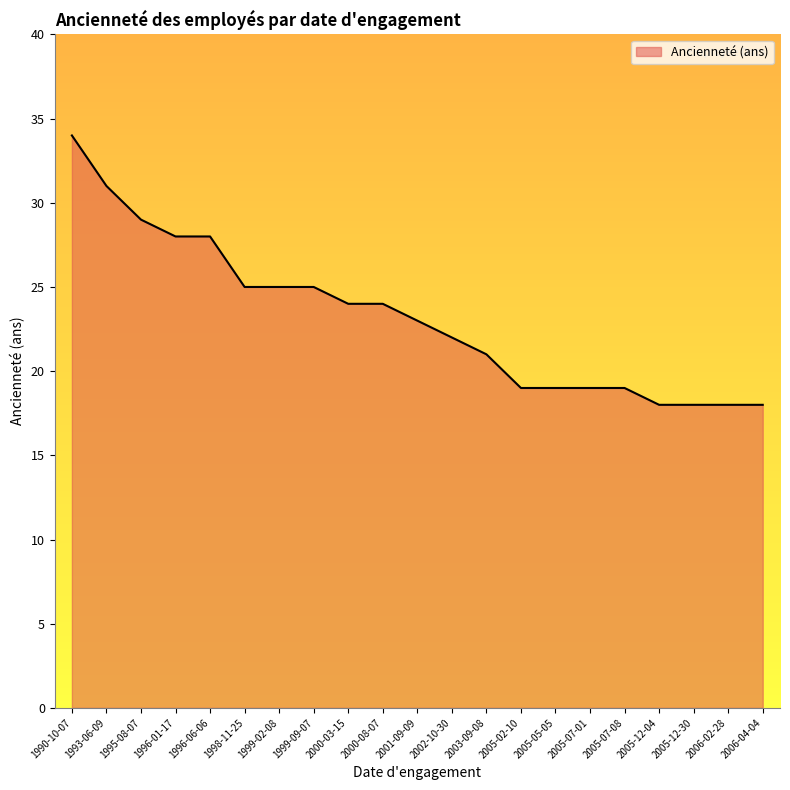

What is the ratio of the value at 1996-01-17 to the value at 2005-07-08?

1.5